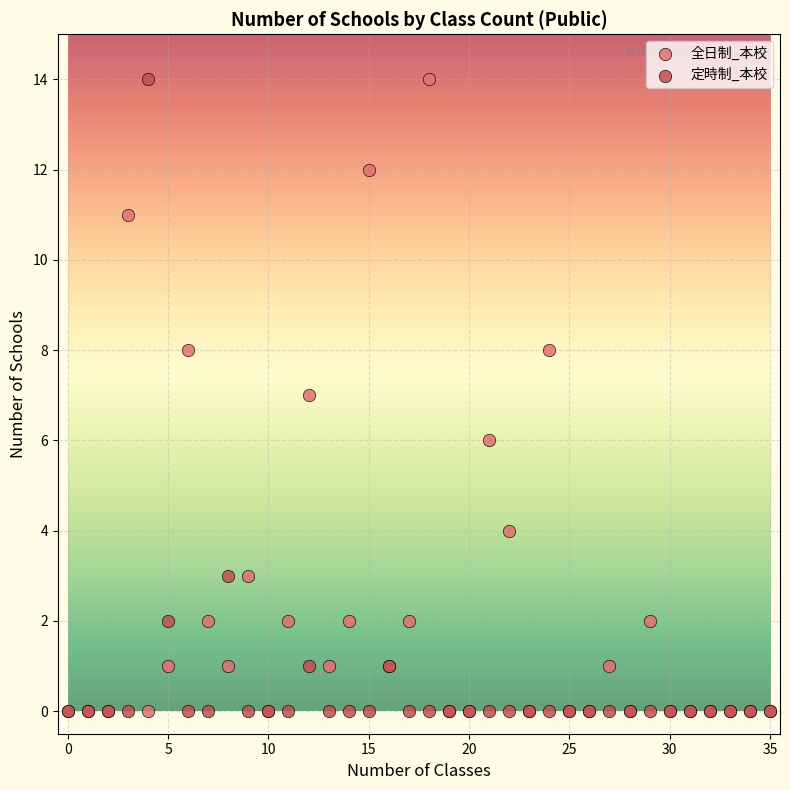

What are all the series names shown in the legend?

全日制_本校, 定時制_本校